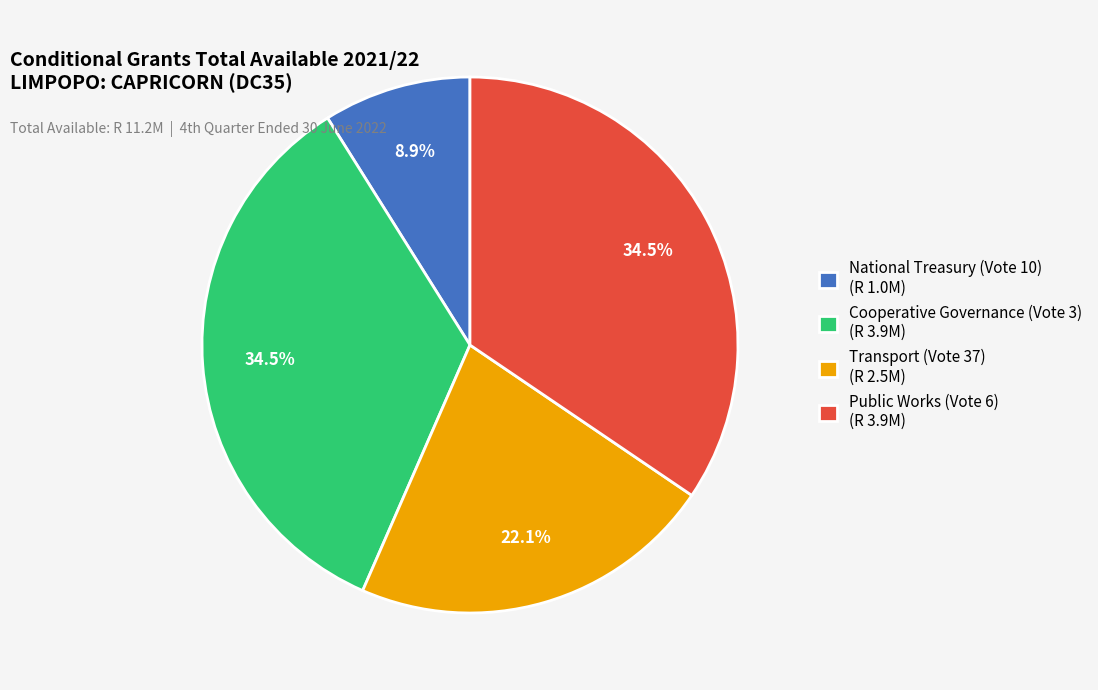

Does any single category account for the majority?

No